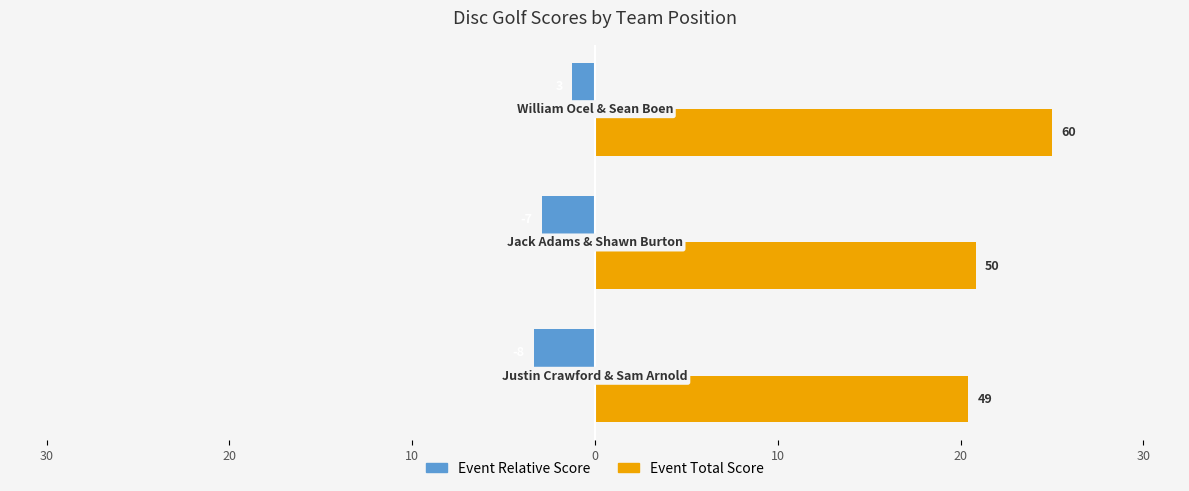

Reading left to right, extract all data points from this chart.

Event Relative Score: -3.3	-2.9	-1.2
Event Total Score: 20.4	20.8	25.0